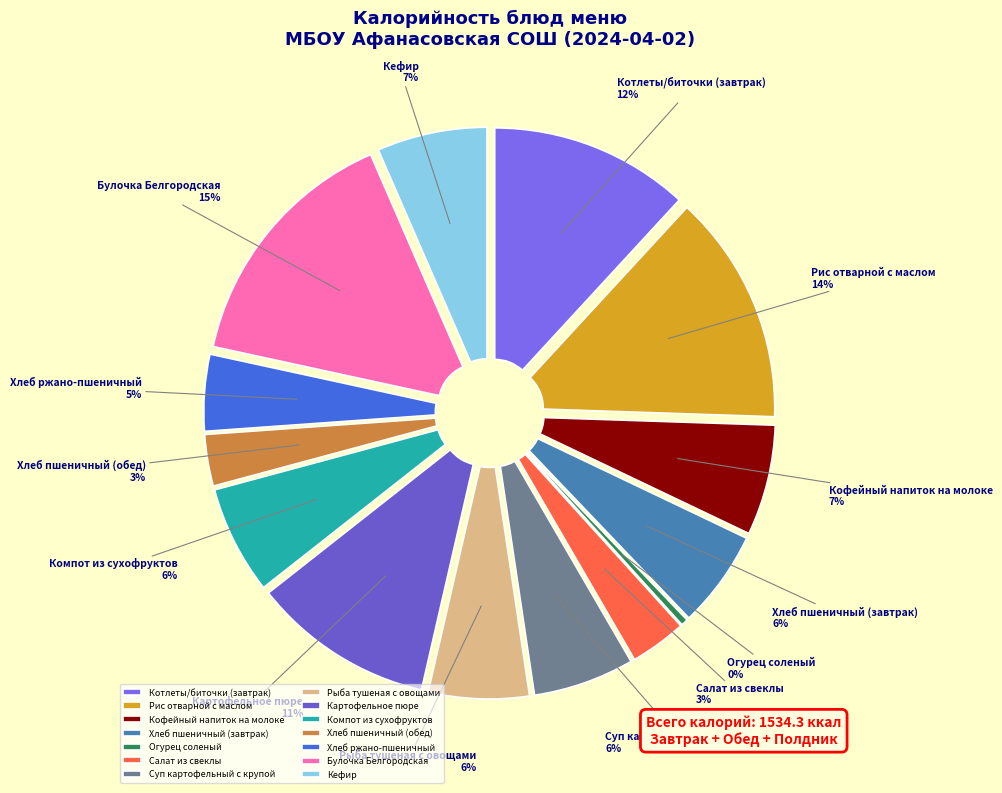

How many segments does this pie chart have?

14